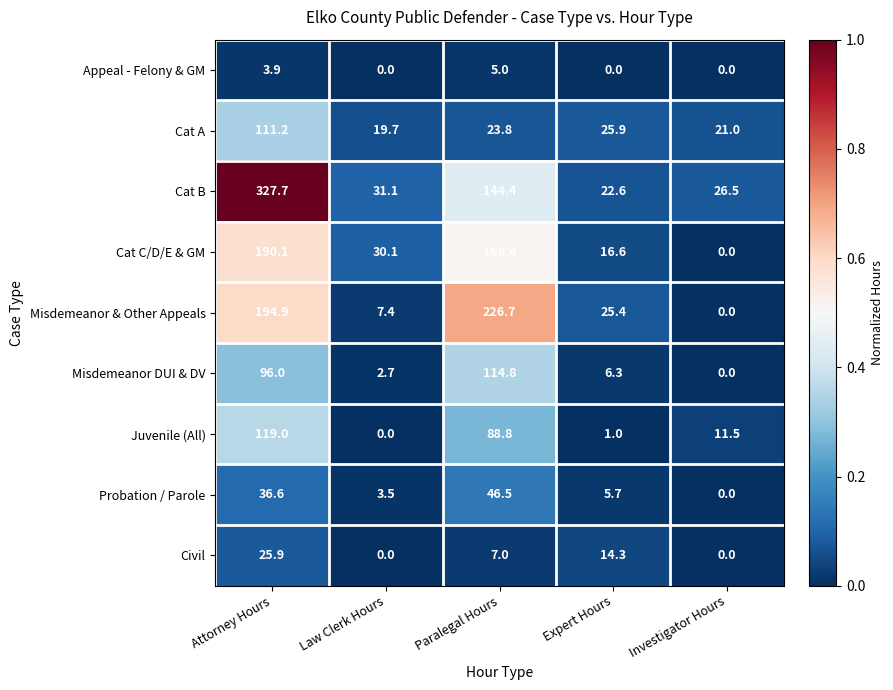

What is the average value of the Misdemeanor & Other Appeals series?

90.9